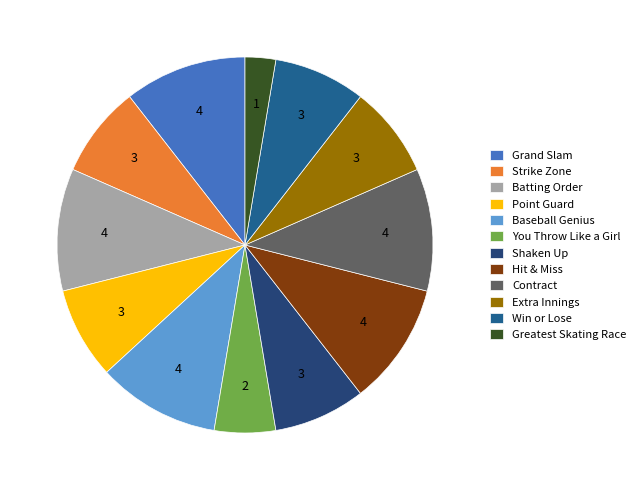

Which slice is the smallest?

Greatest Skating Race